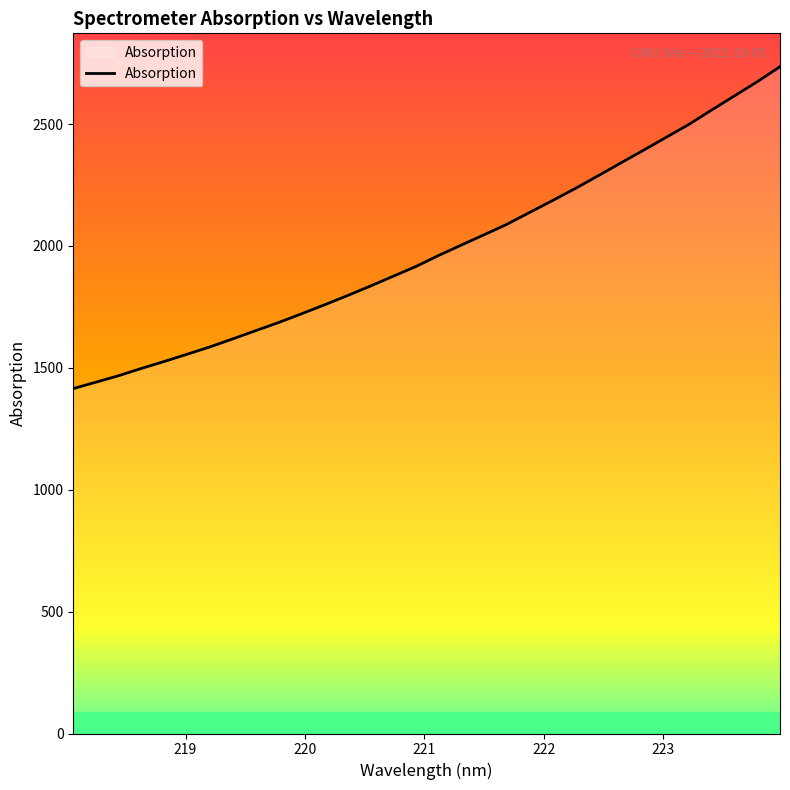

What is the minimum value shown in the chart?

1414.9